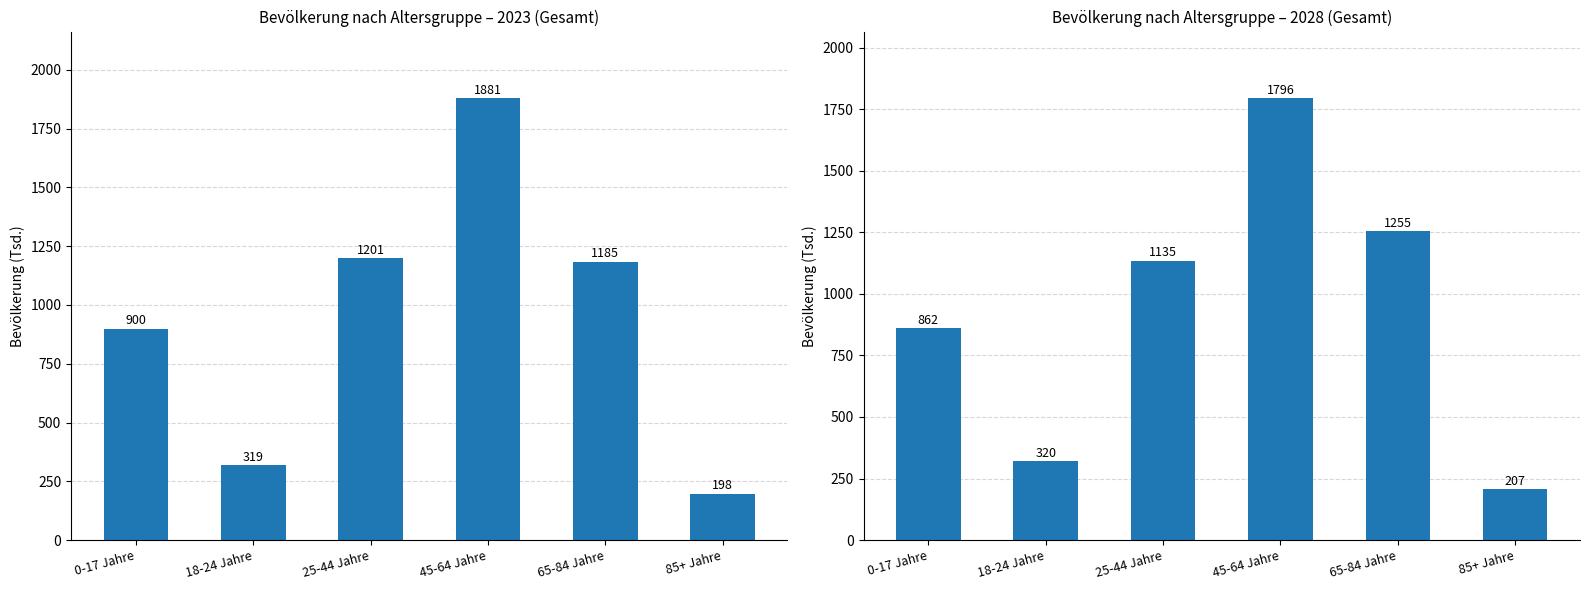

How many values in the Gesamt 2023 series are below 1185?

3